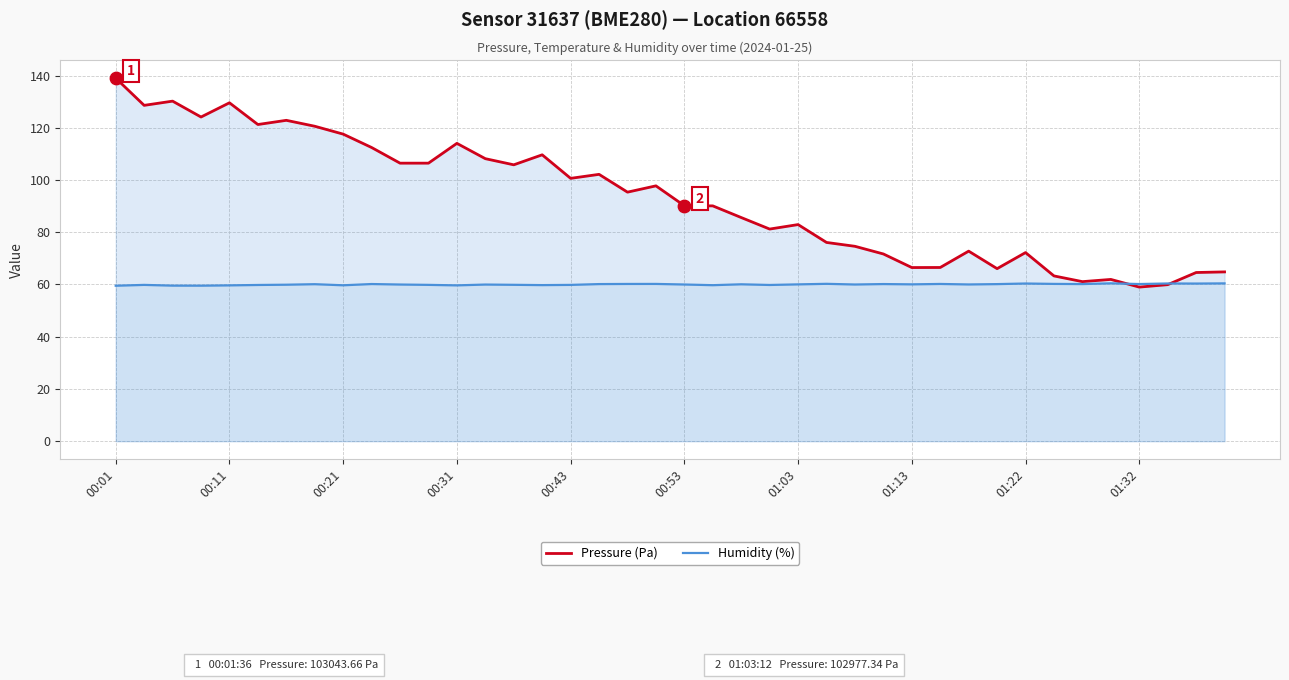

Which series contains the lowest Y value?

Pressure (Pa)